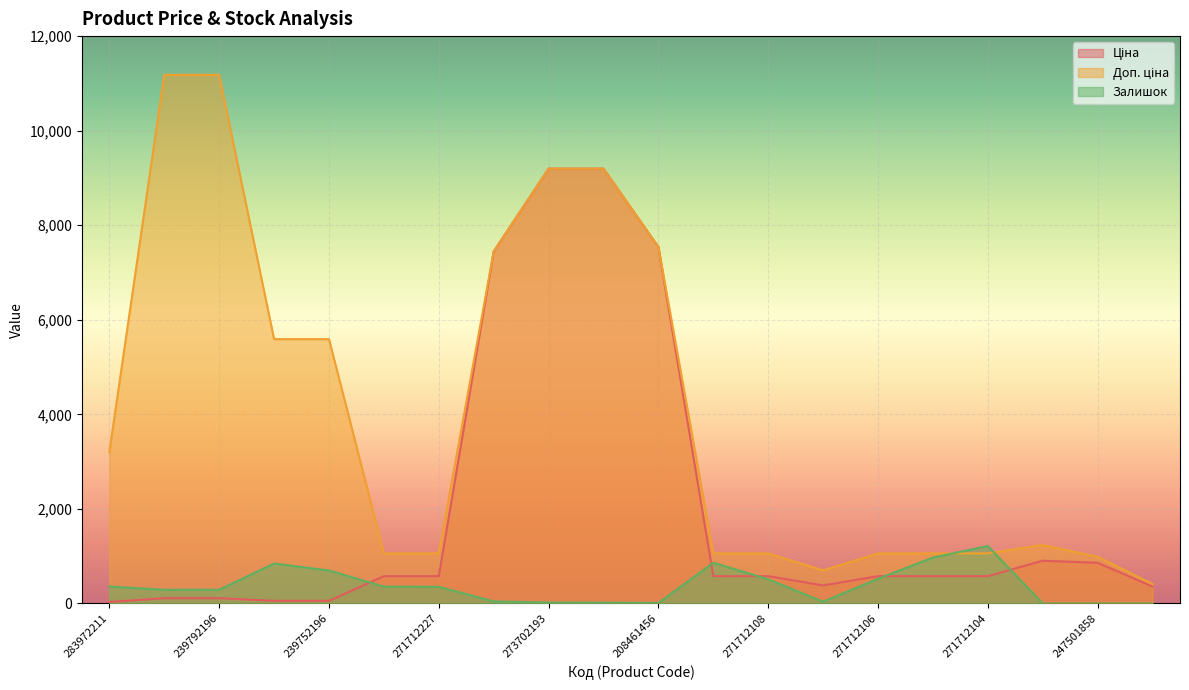

Reading right to left, list all the values displayed in this chart.

Ціна: 247501844=357.8	247501858=860.8	255241844=904.9	271712104=578.1	271712105=578.1	271712106=578.1	271712107=381.6	271712108=578.1	271712109=578.1	208461456=7539.3	273702194=9196.3	273702193=9196.3	284392211=7444.6	271712227=578.1	271712228=578.1	239752196=55.9	239752197=55.9	239792196=111.8	239792197=111.8	283972211=32.0
Доп. ціна: 247501844=410.0	247501858=986.5	255241844=1237.9	271712104=1060.0	271712105=1060.0	271712106=1060.0	271712107=700.0	271712108=1060.0	271712109=1060.0	208461456=7539.3	273702194=9196.3	273702193=9196.3	284392211=7444.6	271712227=1060.0	271712228=1060.0	239752196=5591.0	239752197=5591.0	239792196=11182.0	239792197=11182.0	283972211=3205.0
Залишок: 247501844=0.0	247501858=0.0	255241844=0.0	271712104=1216.0	271712105=971.0	271712106=523.0	271712107=38.0	271712108=511.0	271712109=862.0	208461456=11.0	273702194=18.0	273702193=20.0	284392211=44.0	271712227=353.0	271712228=356.0	239752196=698.0	239752197=845.0	239792196=290.0	239792197=289.0	283972211=360.0